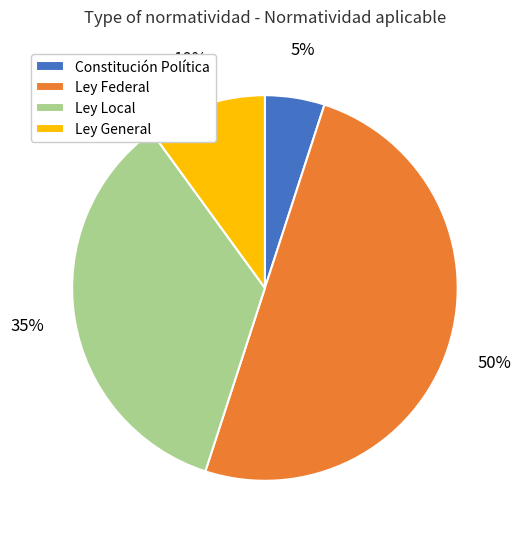

How many segments does this pie chart have?

4